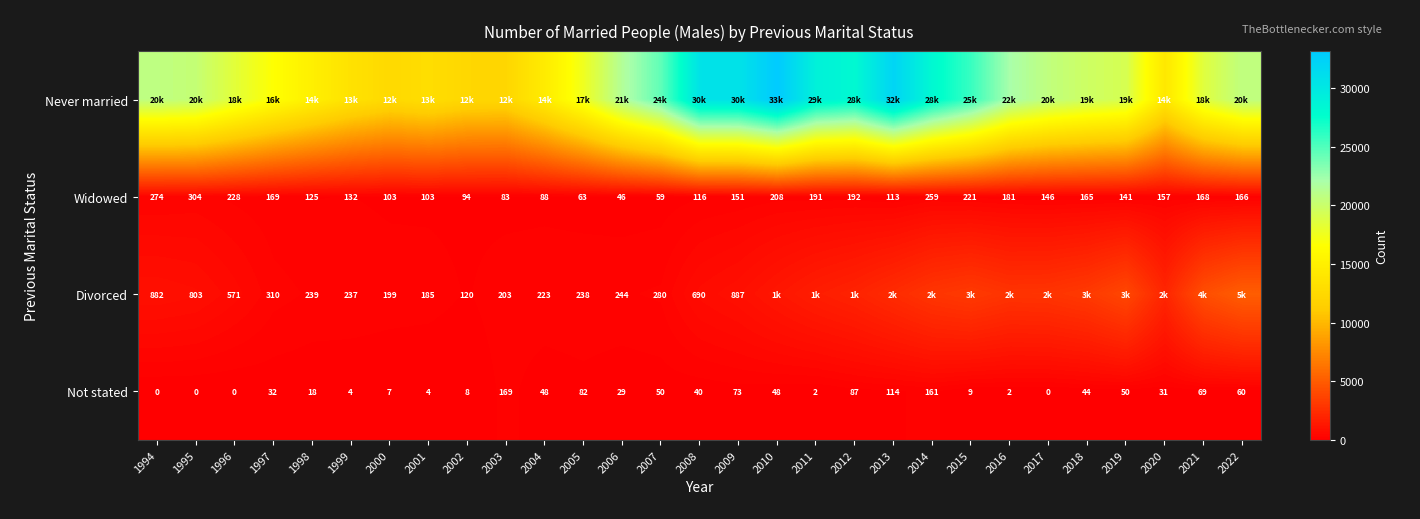

At which category is the sum across all series the highest?

2013